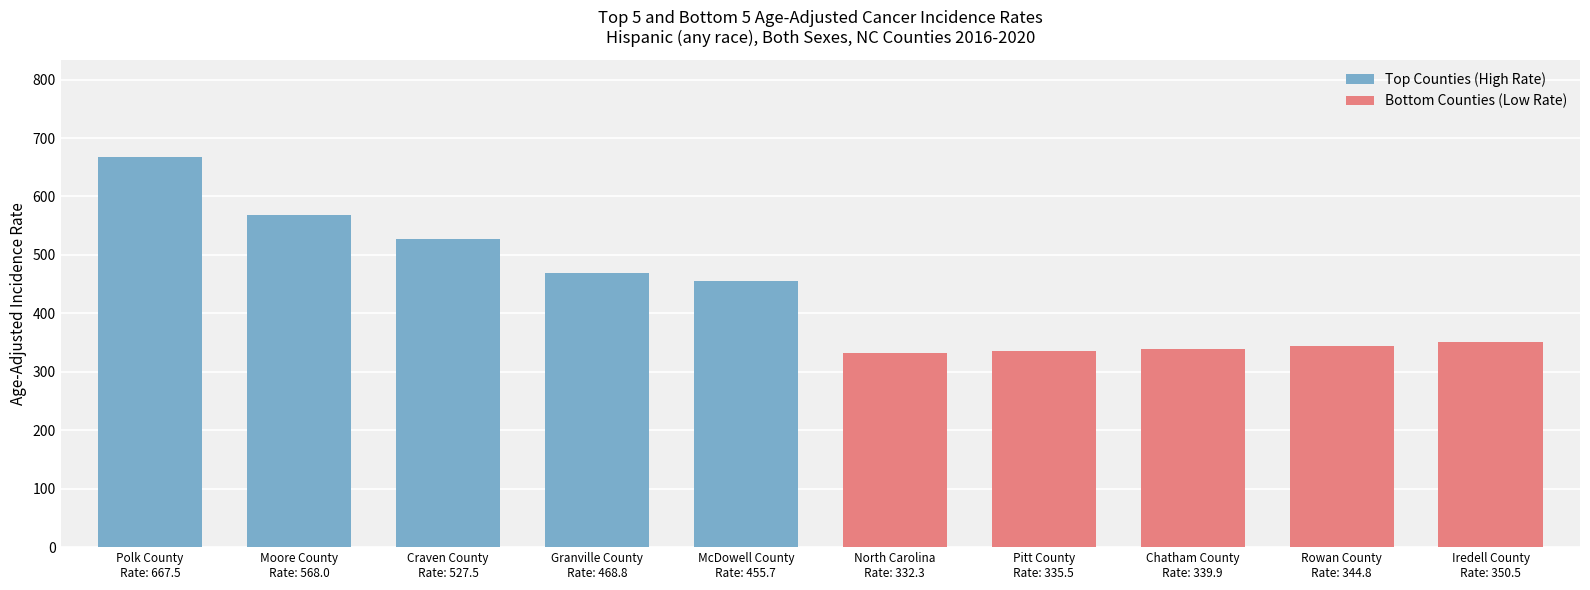

Reading right to left, what are all the values shown in this chart?

Top Counties (High Rate): 455.7	468.8	527.5	568.0	667.5
Bottom Counties (Low Rate): 350.5	344.8	339.9	335.5	332.3